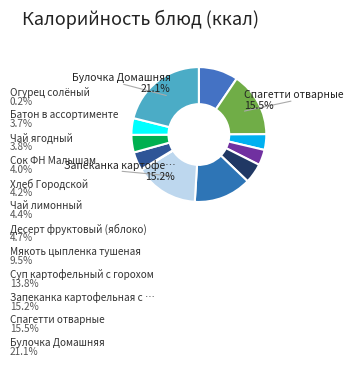

What is the largest slice in the pie chart?

Булочка Домашняя